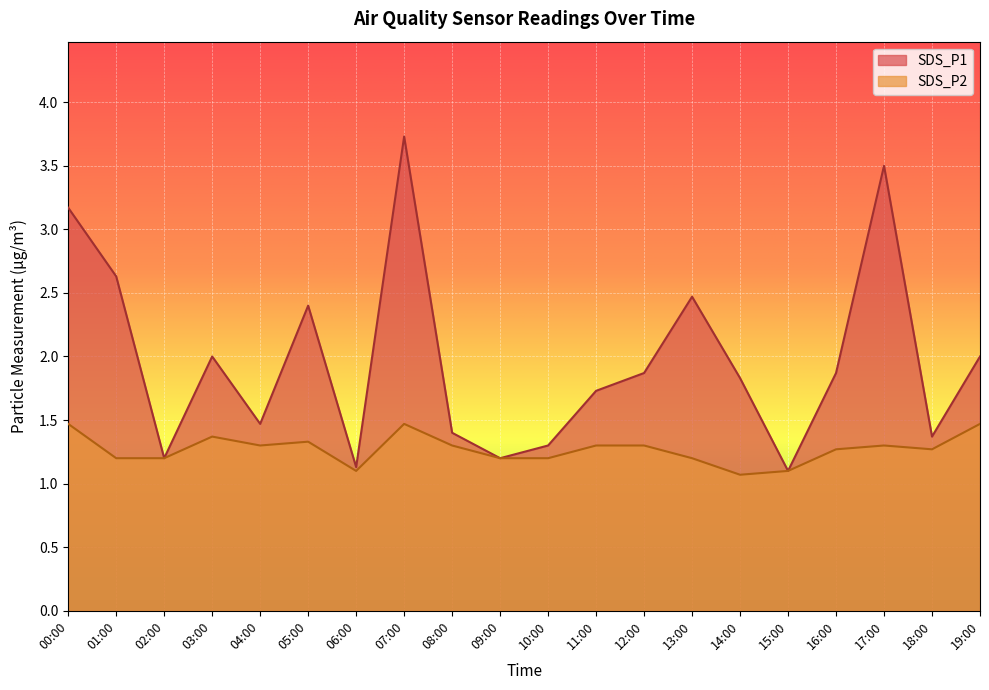

What is the approximate value of SDS_P1 at 06:00?

1.1